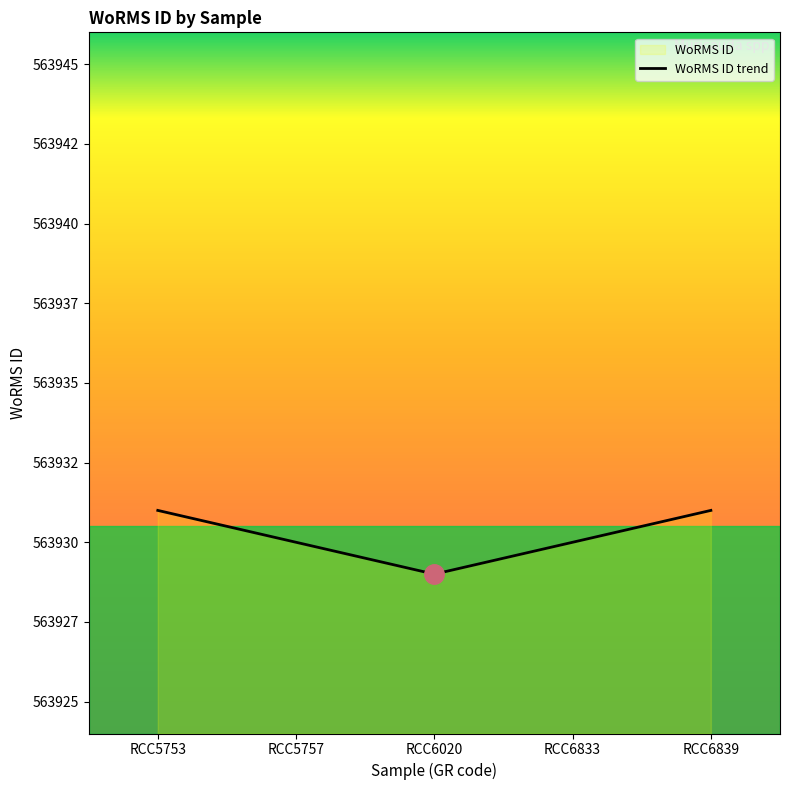

What is the difference between the second highest and minimum values?

2